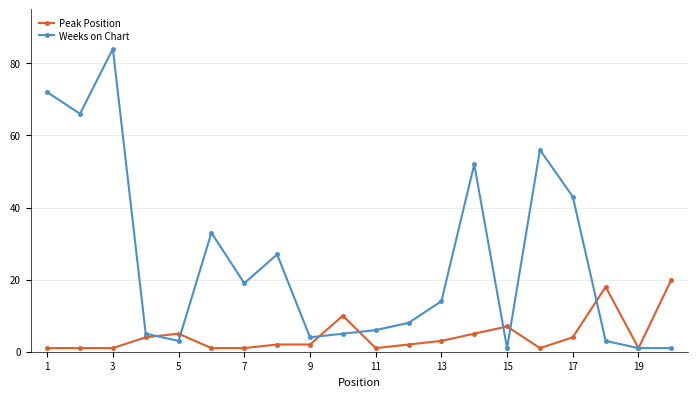

Which series has the largest range (max minus min)?

Weeks on Chart